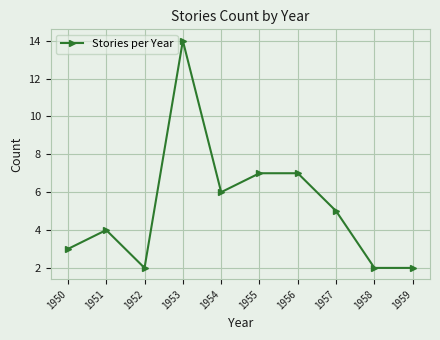

True or false: the data shows 6 at 1954.

True